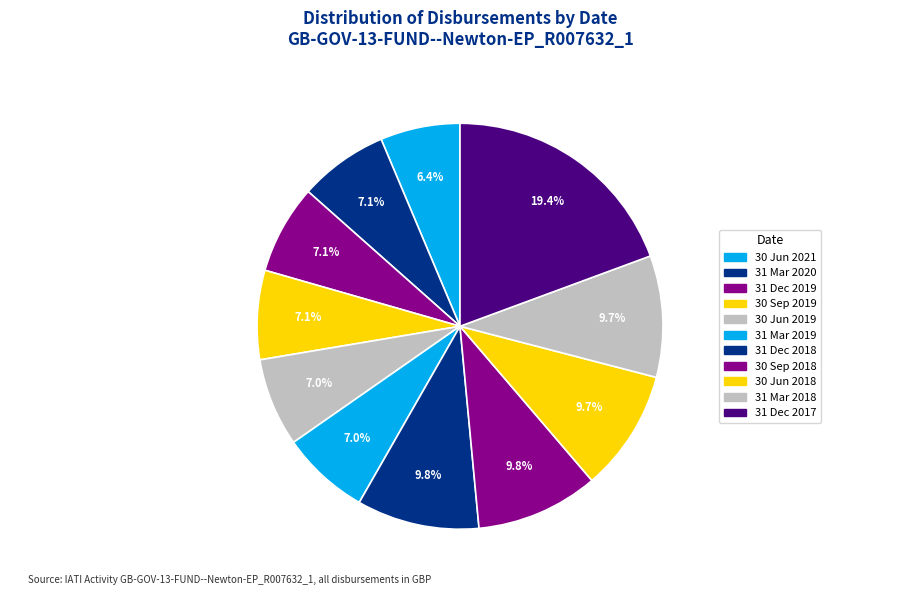

Rank the categories by value from highest to lowest.

31 Dec 2017, 31 Dec 2018, 30 Sep 2018, 30 Jun 2018, 31 Mar 2018, 31 Mar 2020, 31 Dec 2019, 30 Sep 2019, 30 Jun 2019, 31 Mar 2019, 30 Jun 2021